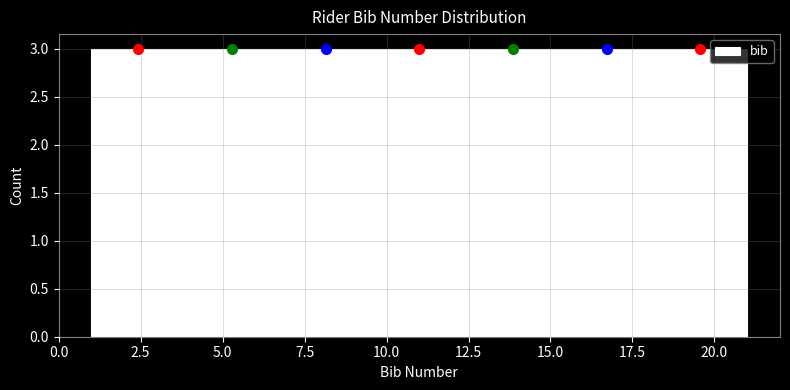

What is the height of the bar covering 9.5 to 12.5 on the x-axis? Neither the bar edges nor the heights are printed on the chart, so give them approximately, as read against the axes.

3